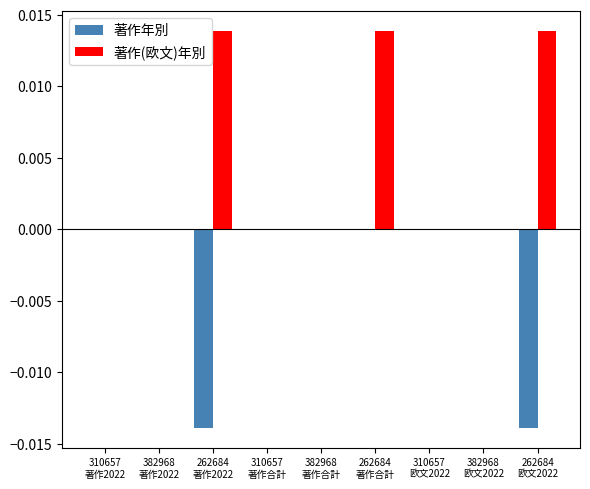

How many 著作(欧文)年別 values are between 0 and 1?

9